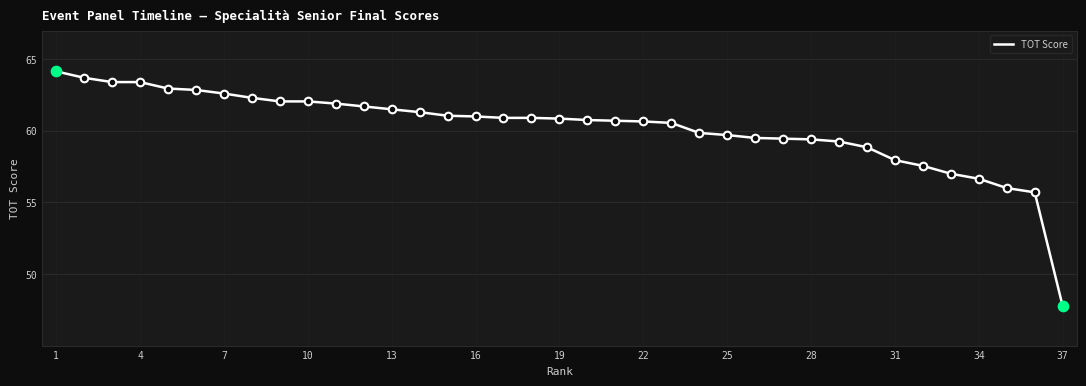

What is the maximum value shown in the chart?

64.2